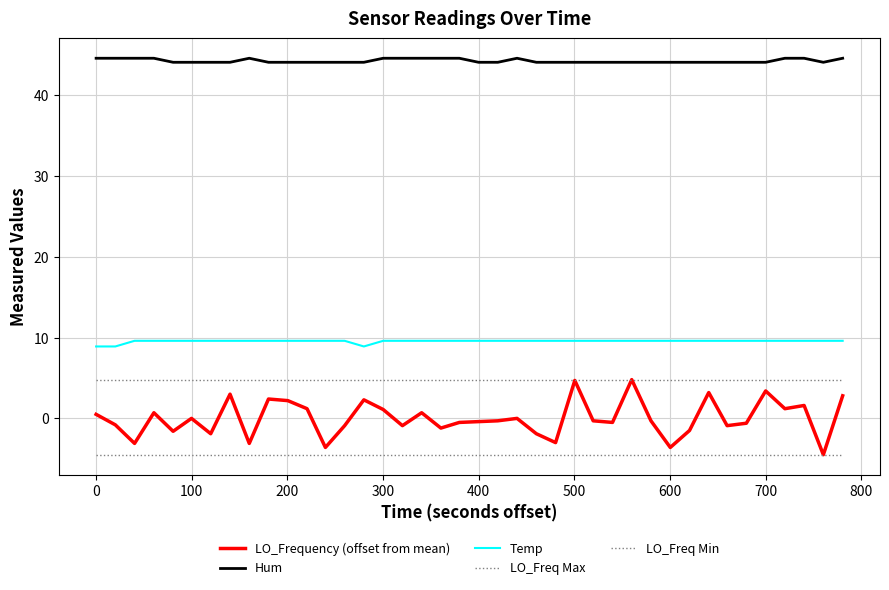

How many lines are shown in the chart?

5